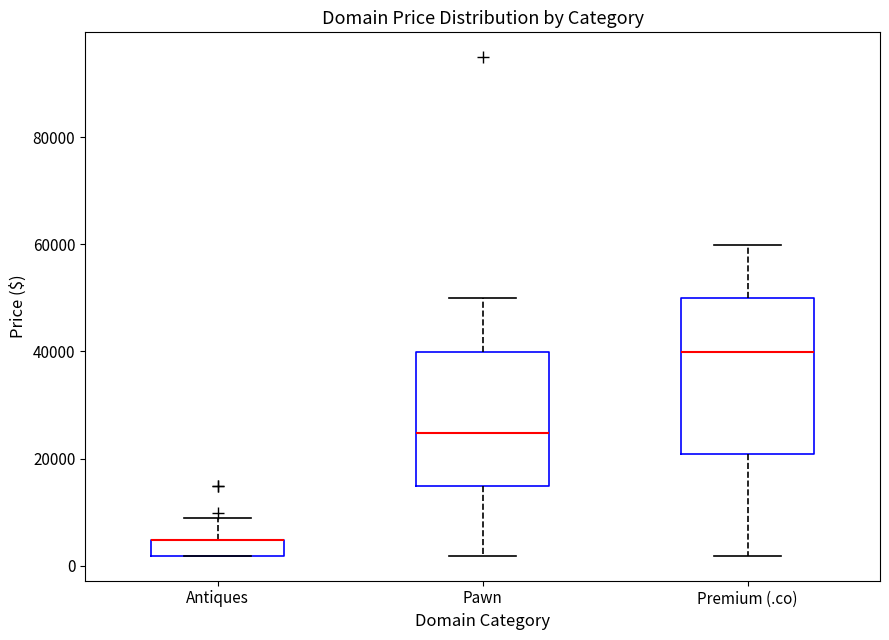

Which box is the tallest, from its lower edge to its upper edge?

Premium (.co)